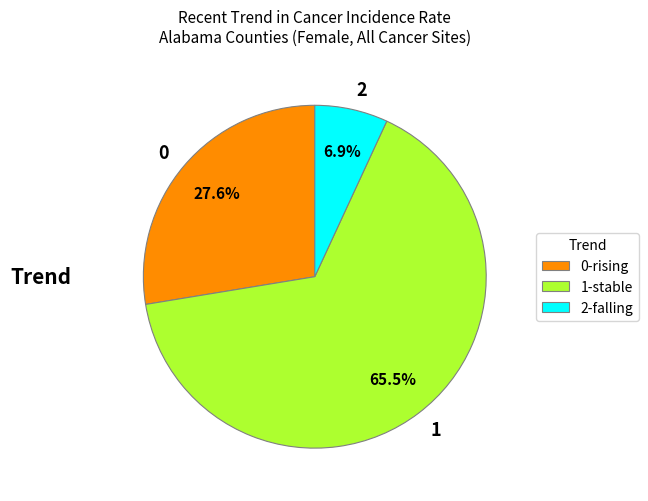

What percentage is NOT represented by 2?

93.1%